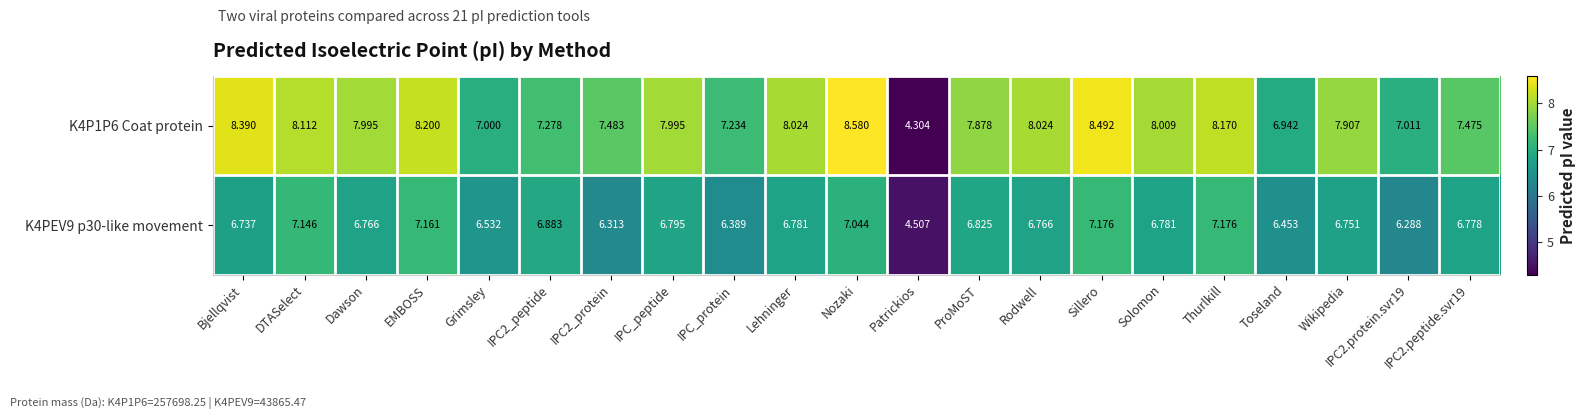

At which label does K4PEV9 p30-like movement first exceed 6?

Bjellqvist